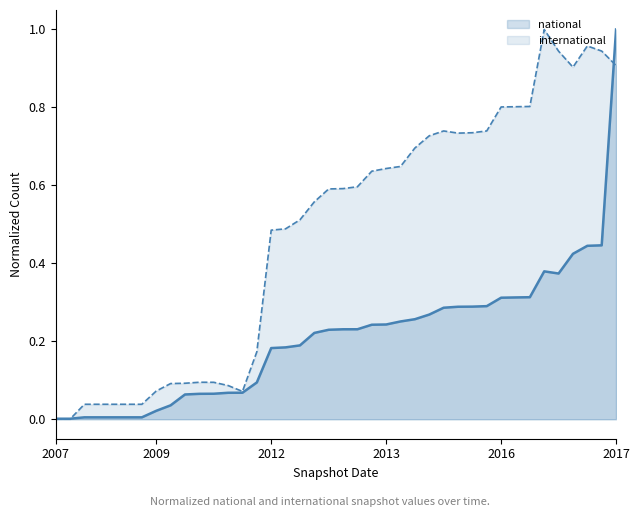

How many lines are shown in the chart?

2